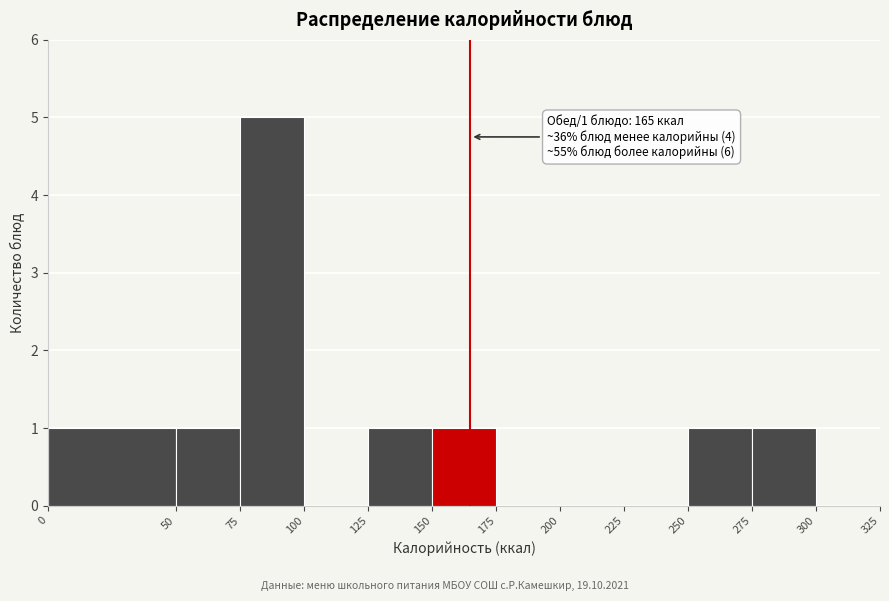

Over which range of the x-axis is the bar tallest?

75 to 100